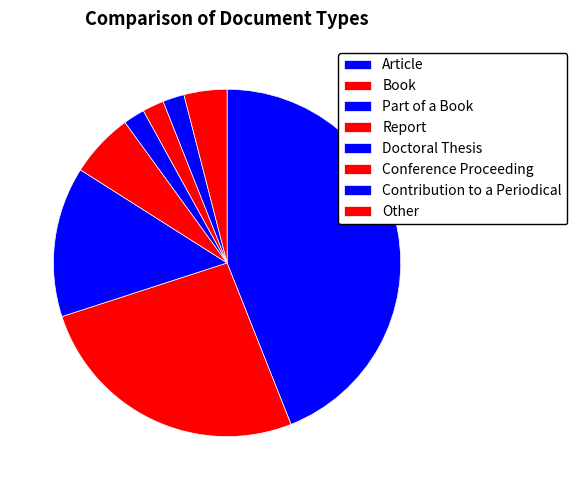

The Conference Proceeding slice represents 1% of the pie. True or false?

False